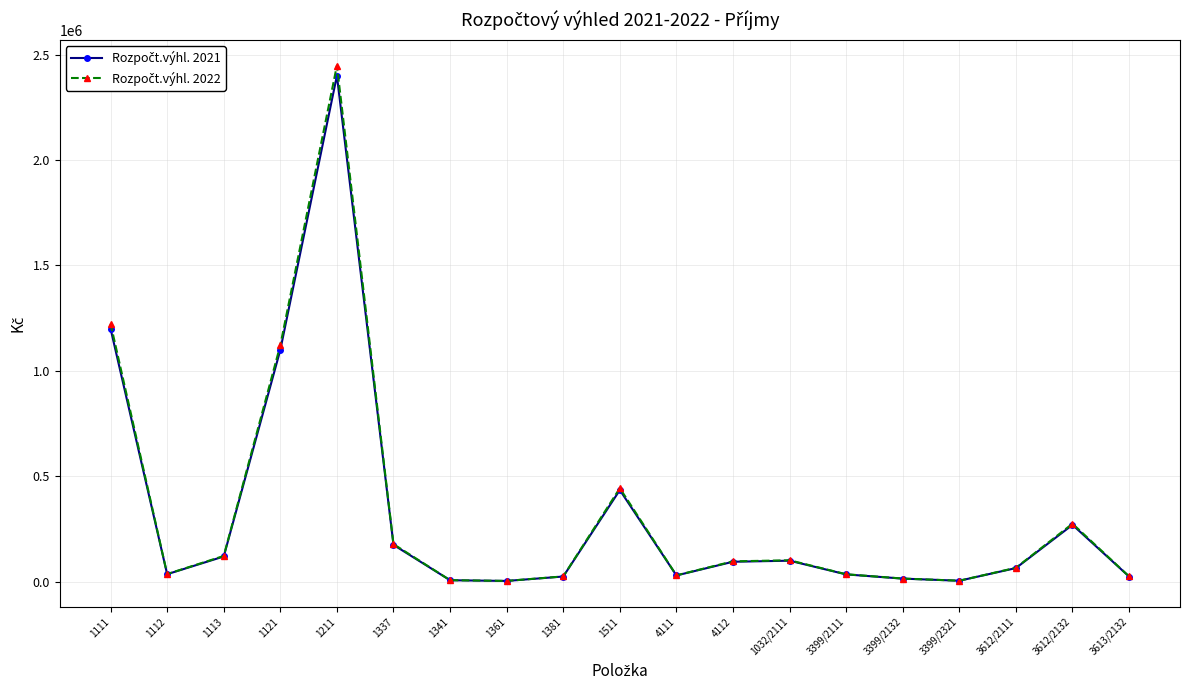

At which category is the sum across all series the highest?

1211